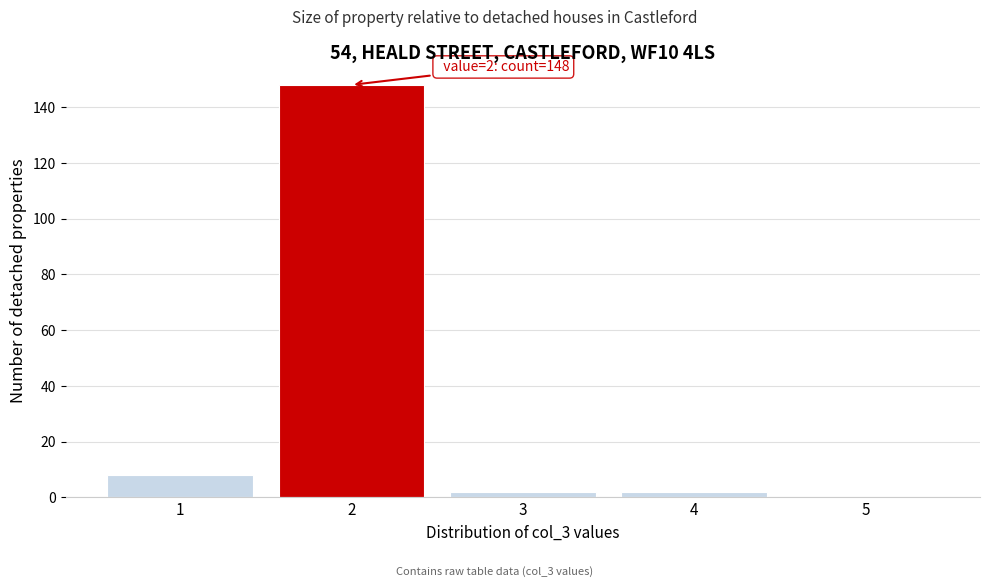

Over which range of the x-axis is the bar tallest?

1.5 to 2.5